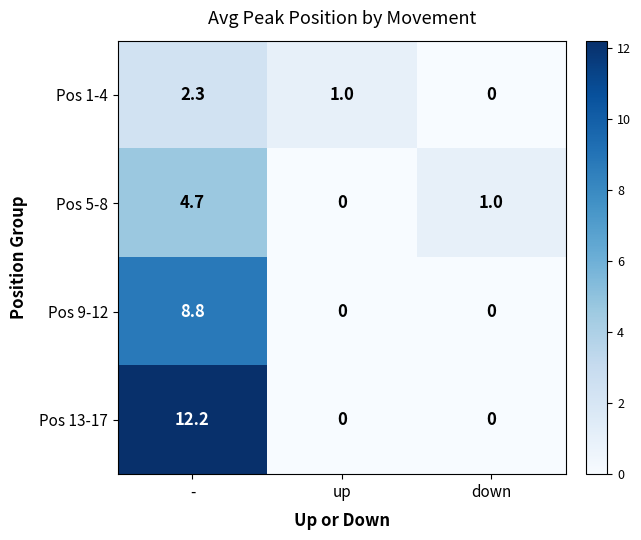

What is the difference between the highest and lowest values at up?

1.0